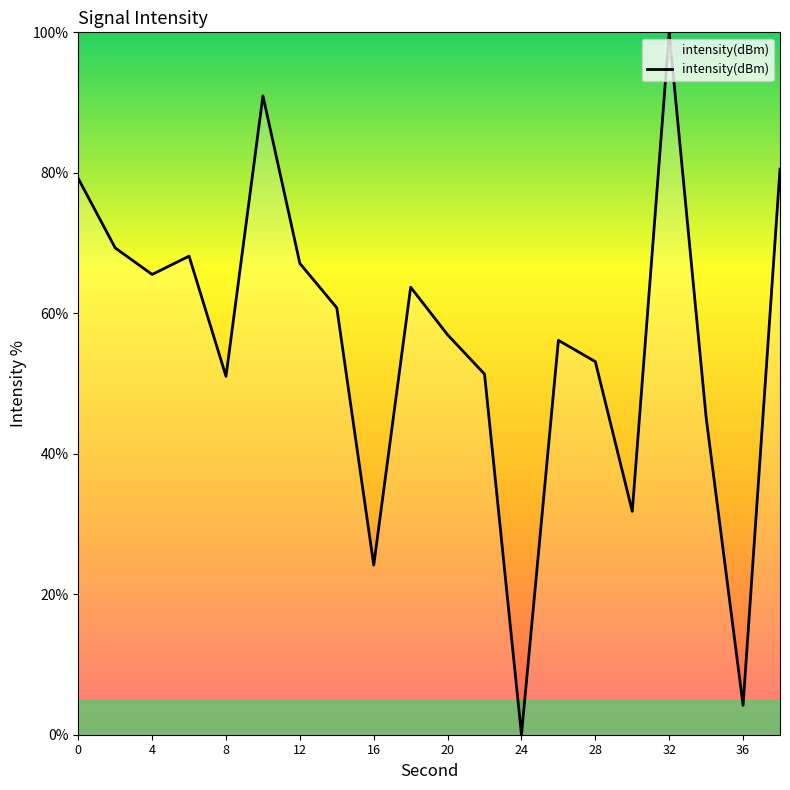

What is the difference between the maximum and minimum values?

100.0